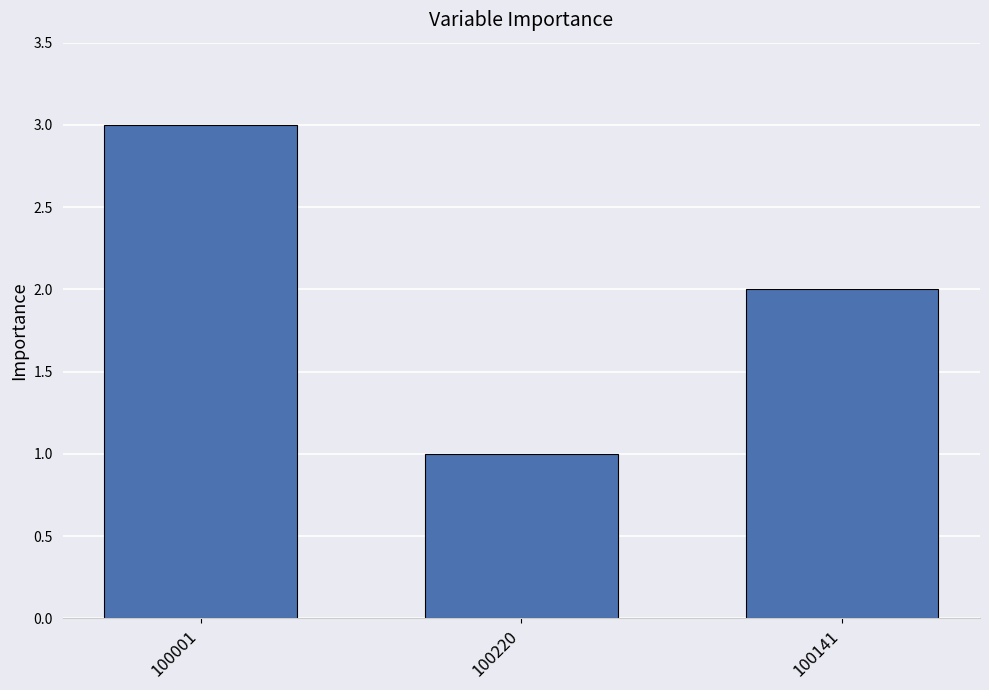

Rank the categories by value from highest to lowest.

100001, 100141, 100220